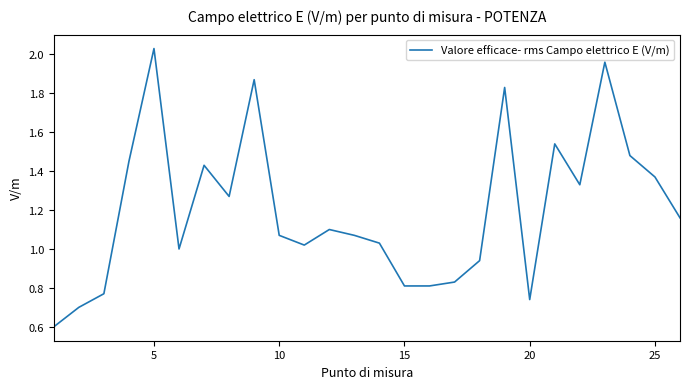

What is the minimum value shown in the chart?

0.6